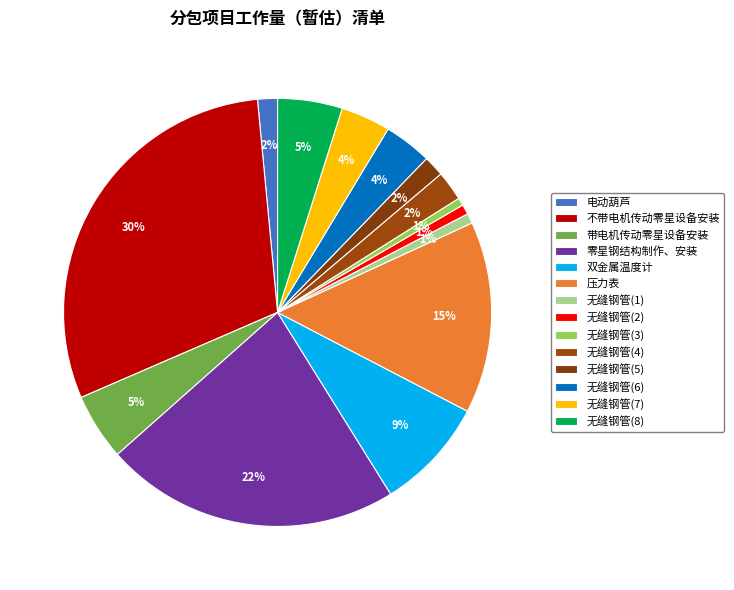

Do 无缝钢管(6) and 无缝钢管(7) together represent more than half of the pie?

No